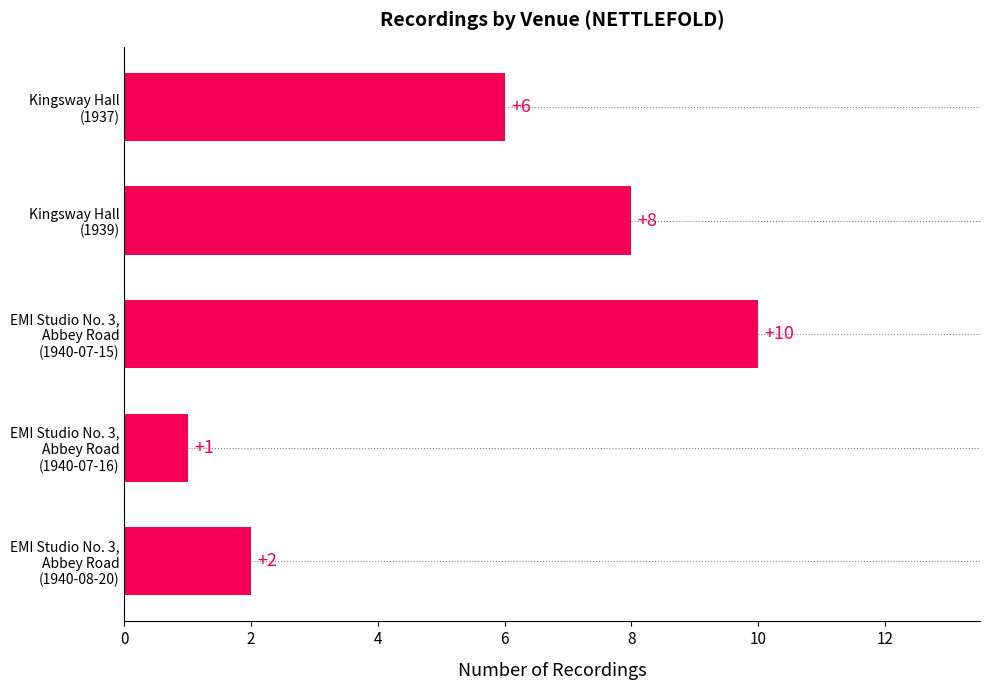

Reading bottom to top, list all the values displayed in this chart.

2	1	10	8	6